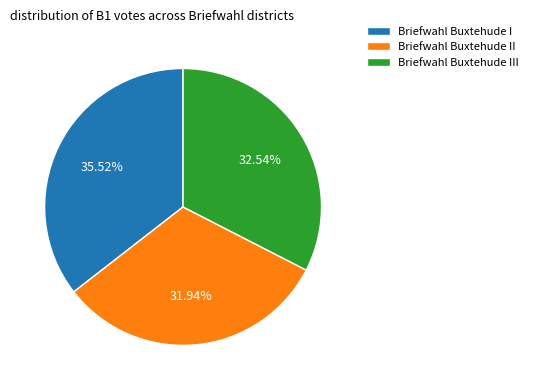

What is the ratio of the value at Briefwahl Buxtehude II to the value at Briefwahl Buxtehude III?

1.0